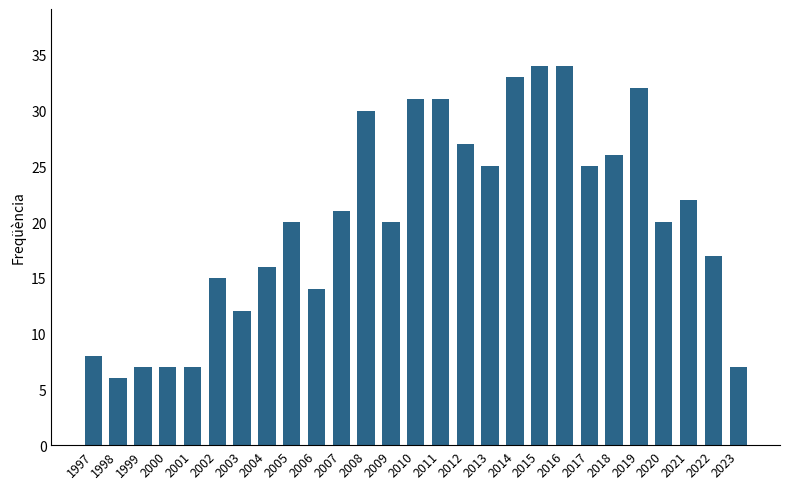

Is it true that the value at 1998 is 3?

False